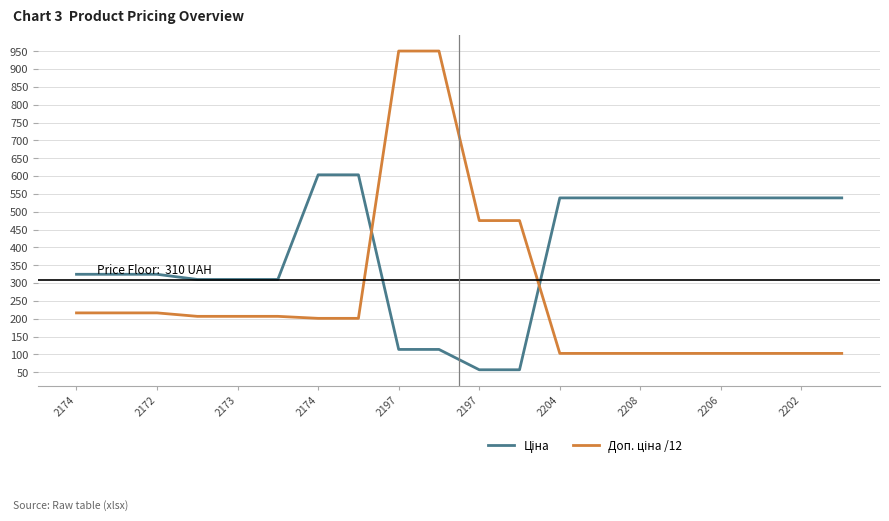

What is the greatest value displayed?

950.8